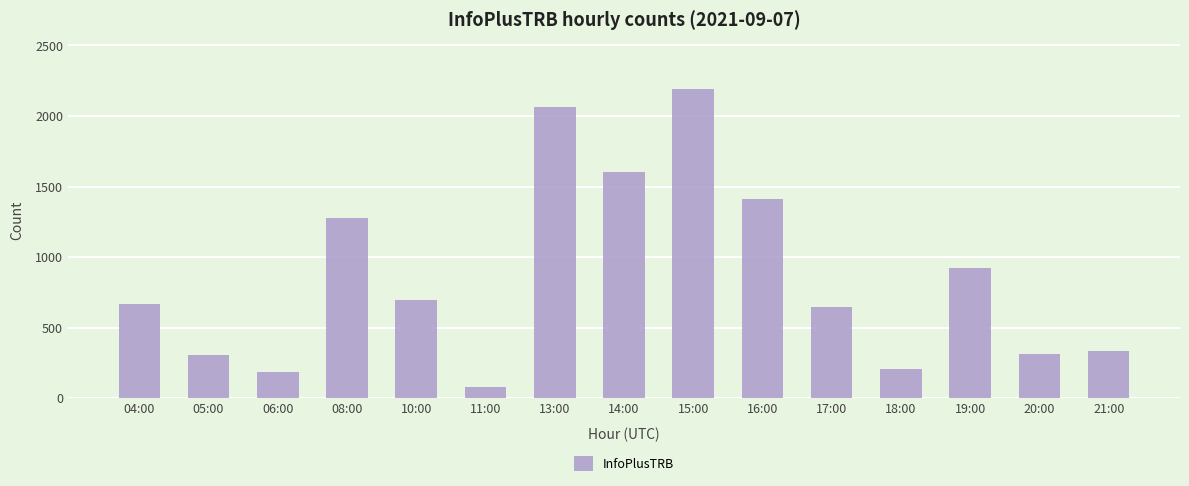

How many bars are there in total?

15